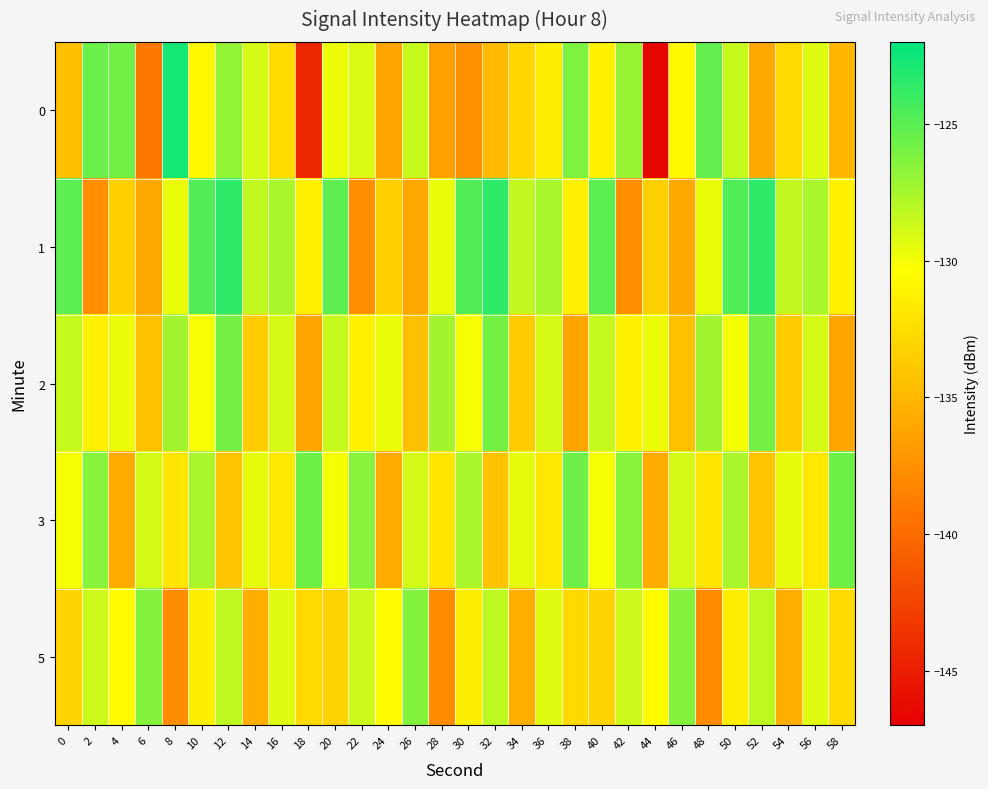

Rank the series at 48 from highest to lowest value.

0, 2, 1, 3, 5